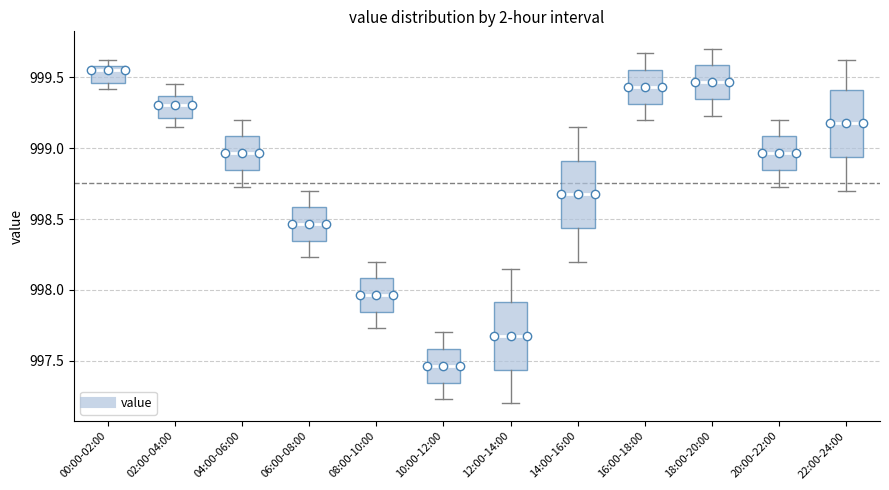

Which box has the lowest median line?

10:00-12:00